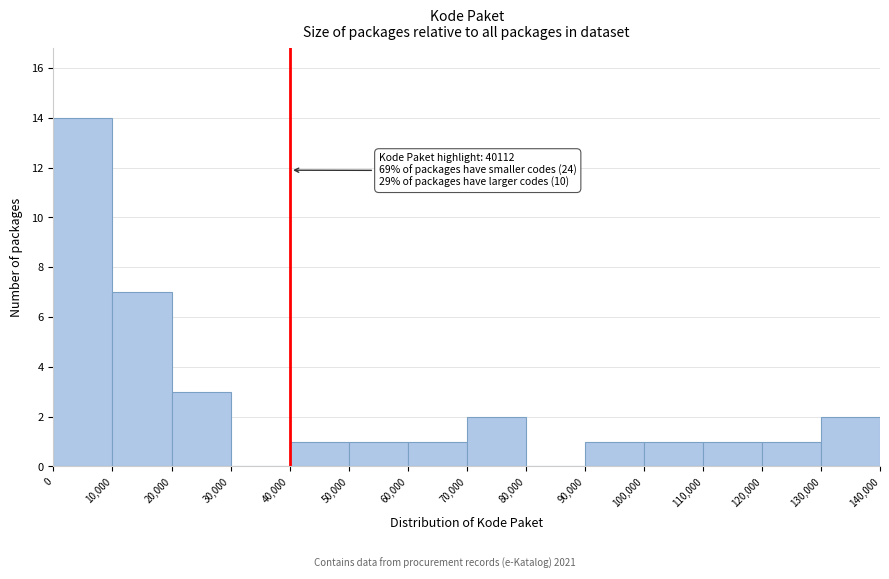

Which range on the x-axis has the tallest bar?

0 to 10,000